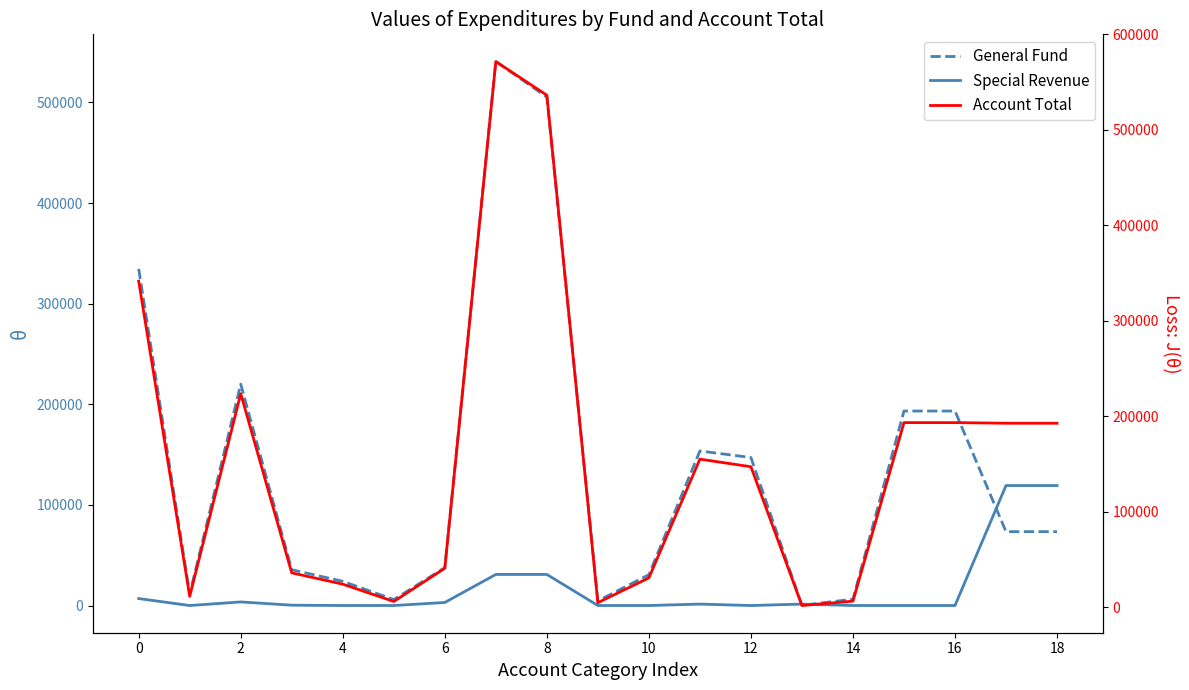

True or false: Special Revenue and Account Total intersect in this chart.

False